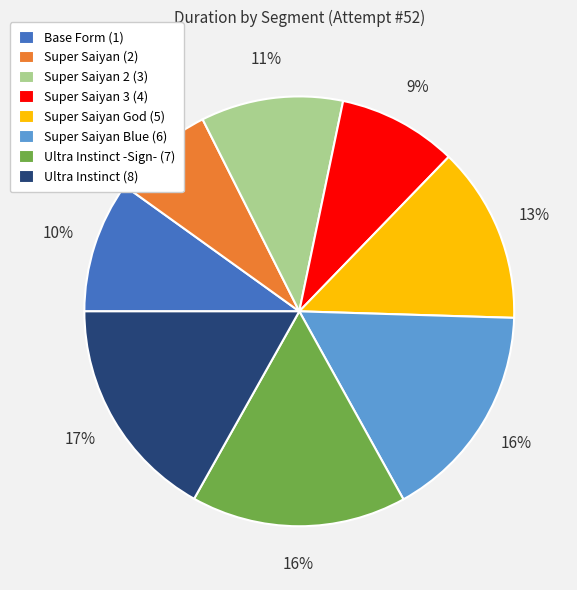

Is it true that Super Saiyan (2) is 8% of the pie?

True